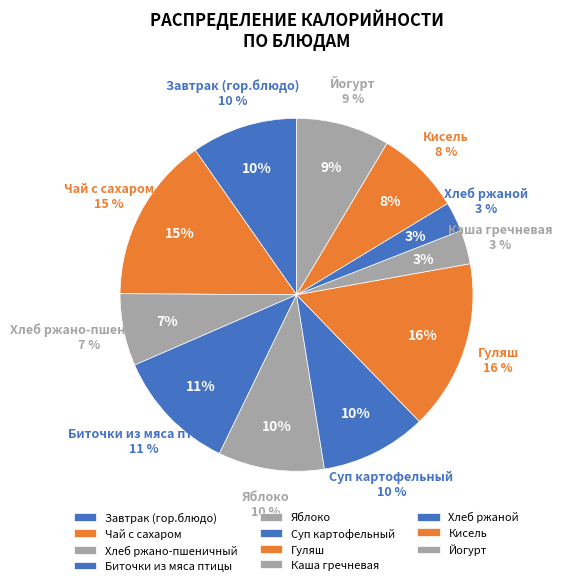

Is there any slice that represents more than half of the pie?

No